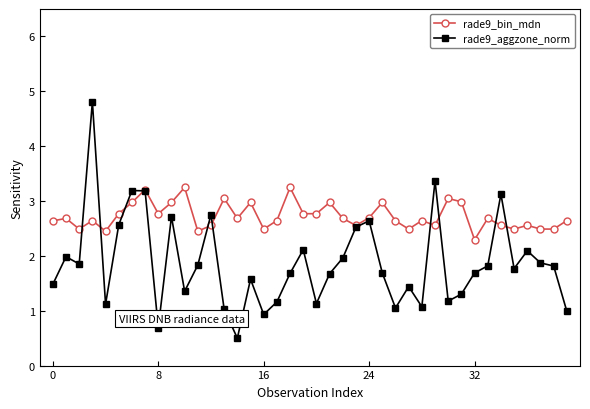

Which series has the largest range (max minus min)?

rade9_aggzone_norm